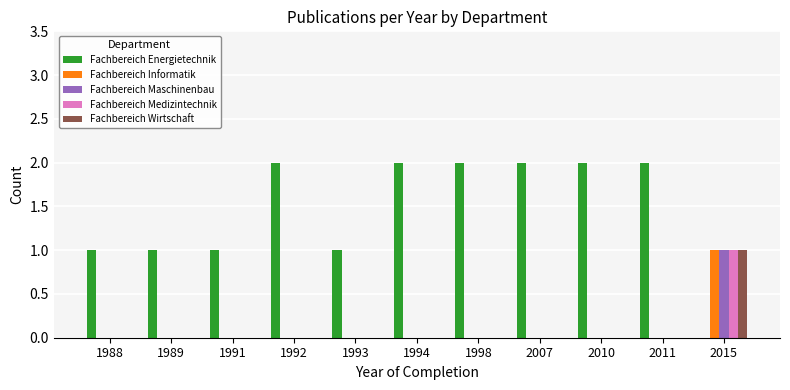

Reading right to left, list all the values displayed in this chart.

Fachbereich Energietechnik: 0	2	2	2	2	2	1	2	1	1	1
Fachbereich Informatik: 1	0	0	0	0	0	0	0	0	0	0
Fachbereich Maschinenbau: 1	0	0	0	0	0	0	0	0	0	0
Fachbereich Medizintechnik: 1	0	0	0	0	0	0	0	0	0	0
Fachbereich Wirtschaft: 1	0	0	0	0	0	0	0	0	0	0